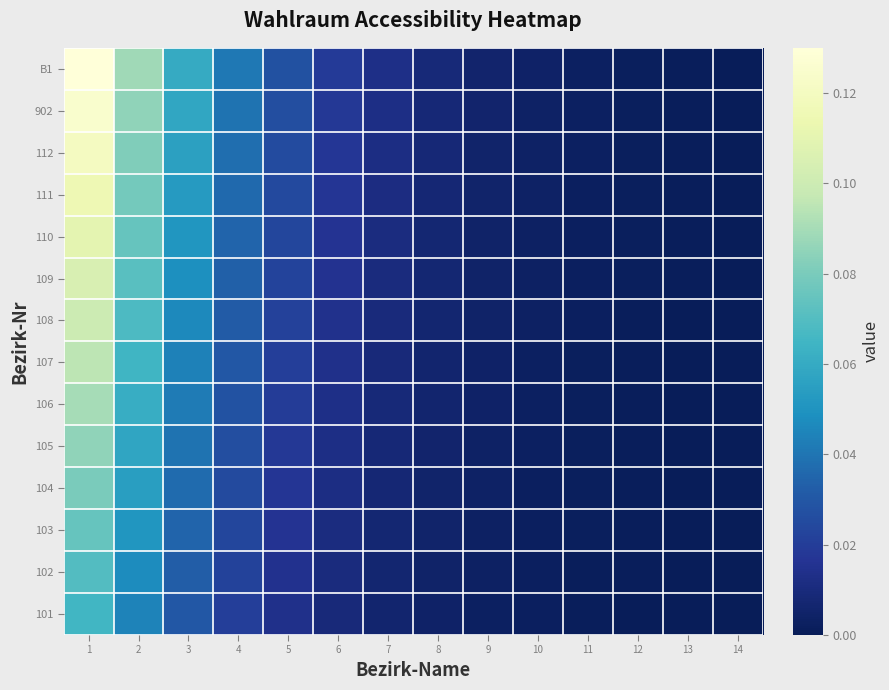

Which label corresponds to the largest value in the chart?

1